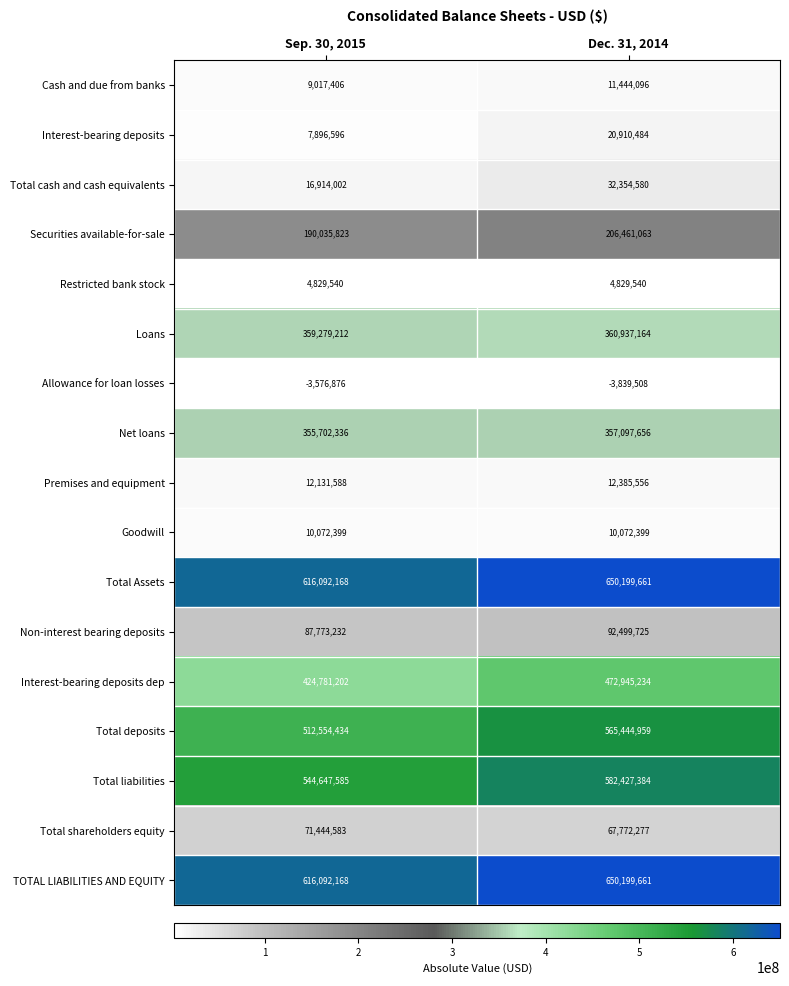

What is the total value across all series at Sep. 30, 2015?

3835687398